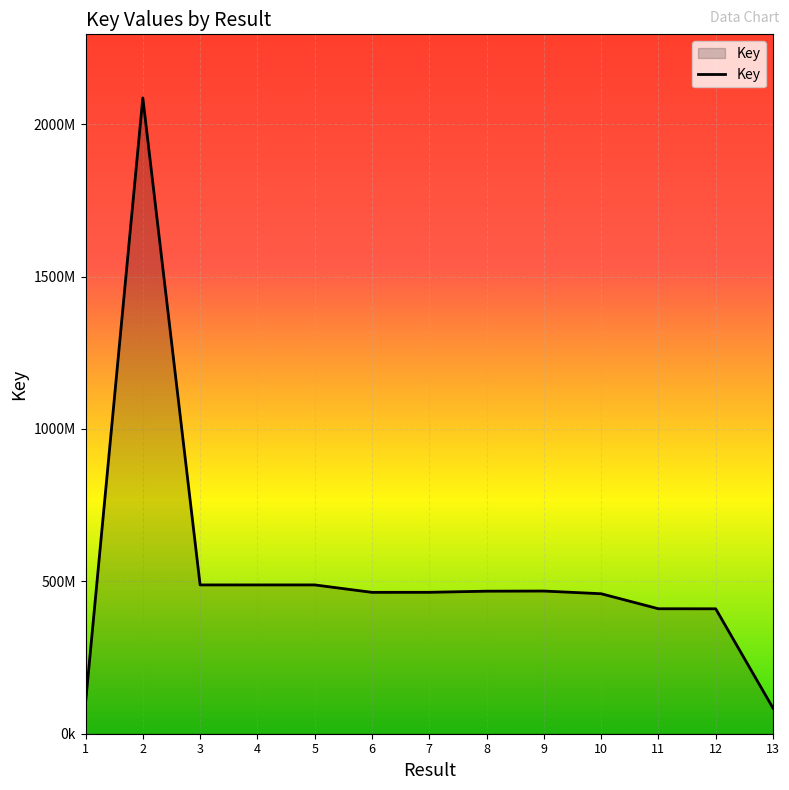

Is this an area chart (filled region under the line)?

Yes